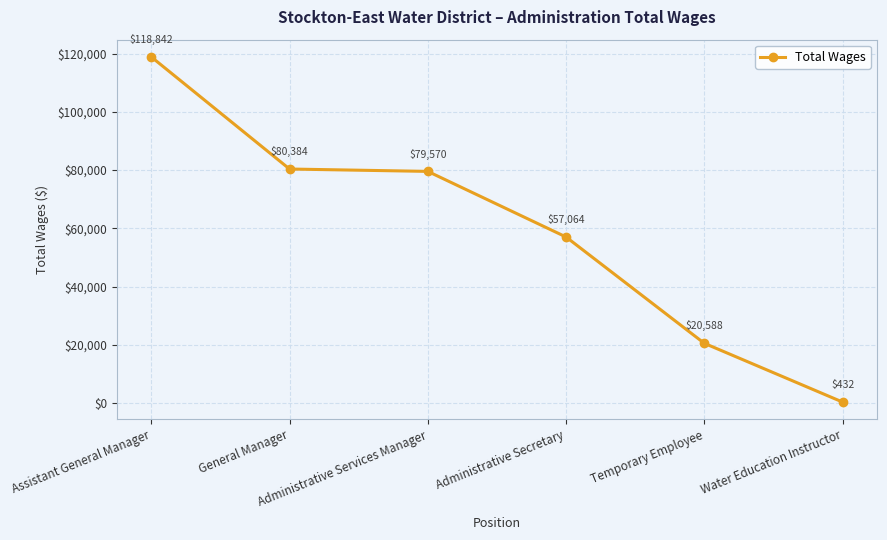

Reading left to right, what are all the values shown in this chart?

Assistant General Manager=118842	General Manager=80384	Administrative Services Manager=79570	Administrative Secretary=57064	Temporary Employee=20588	Water Education Instructor=432